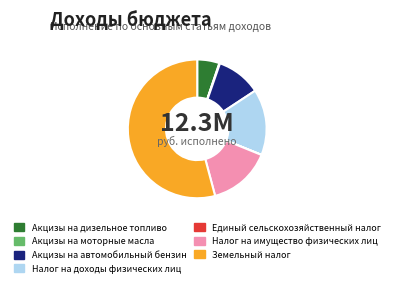

What is the largest slice in the pie chart?

Земельный налог